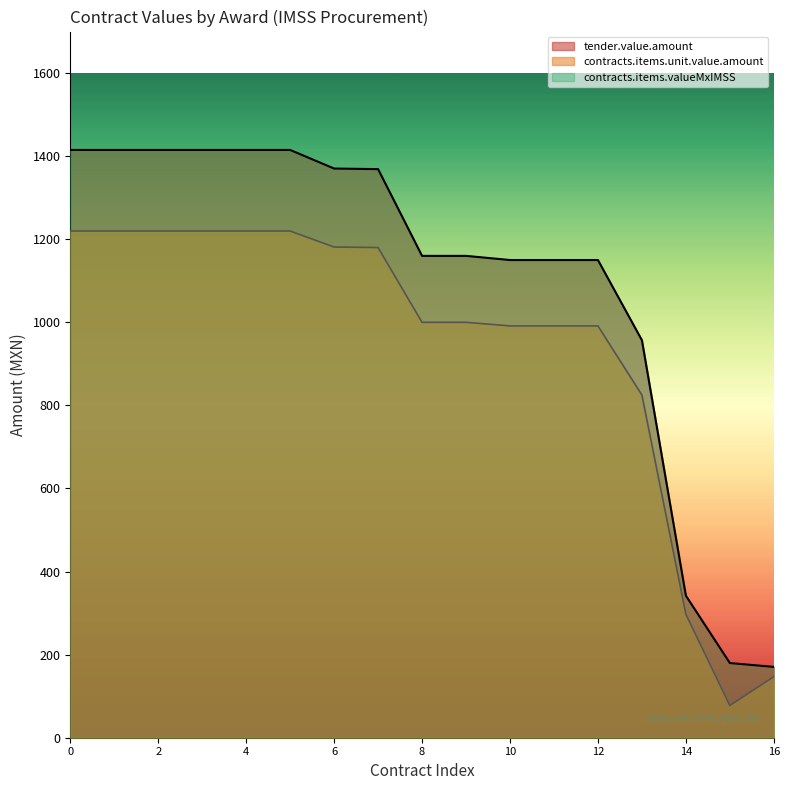

Rank the series by their average value, from highest to lowest.

tender.value.amount, contracts.items.unit.value.amount